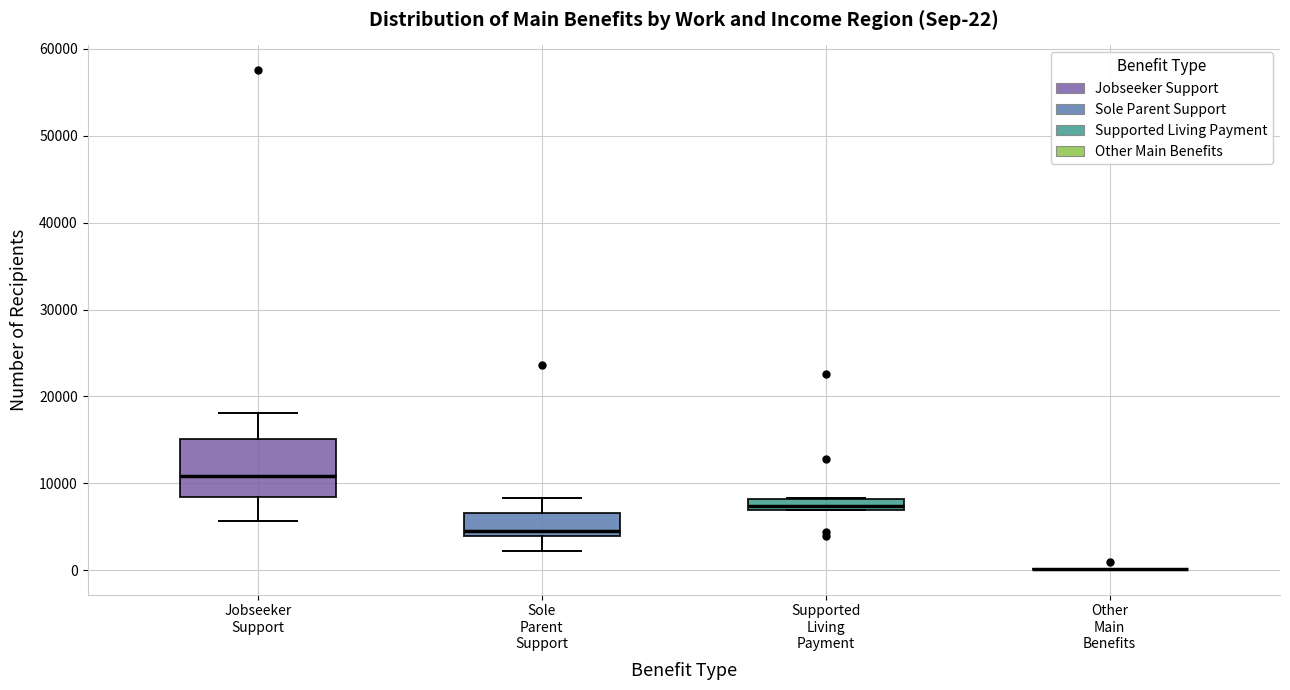

Which box is the tallest, from its lower edge to its upper edge?

Jobseeker Support